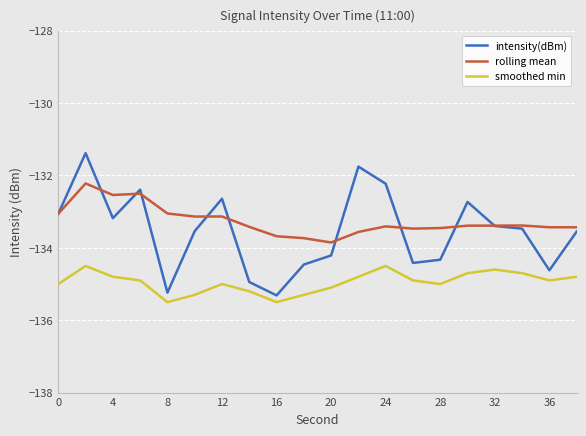

Which series has the largest range (max minus min)?

intensity(dBm)